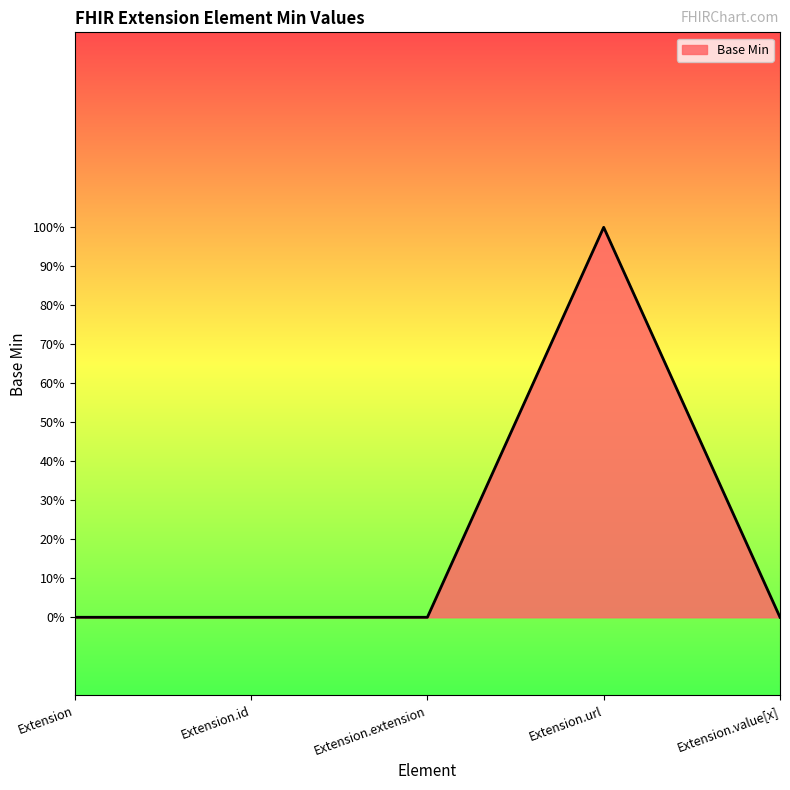

Does the chart have visible grid lines?

No